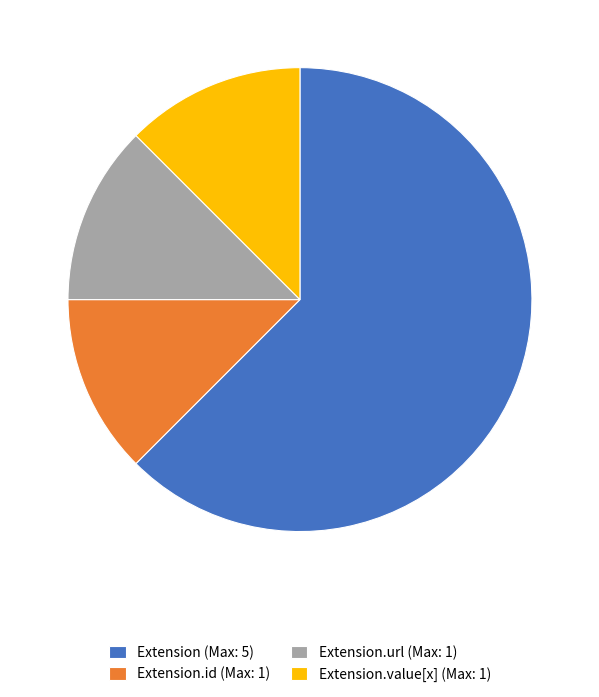

How many slices are in this pie chart?

4